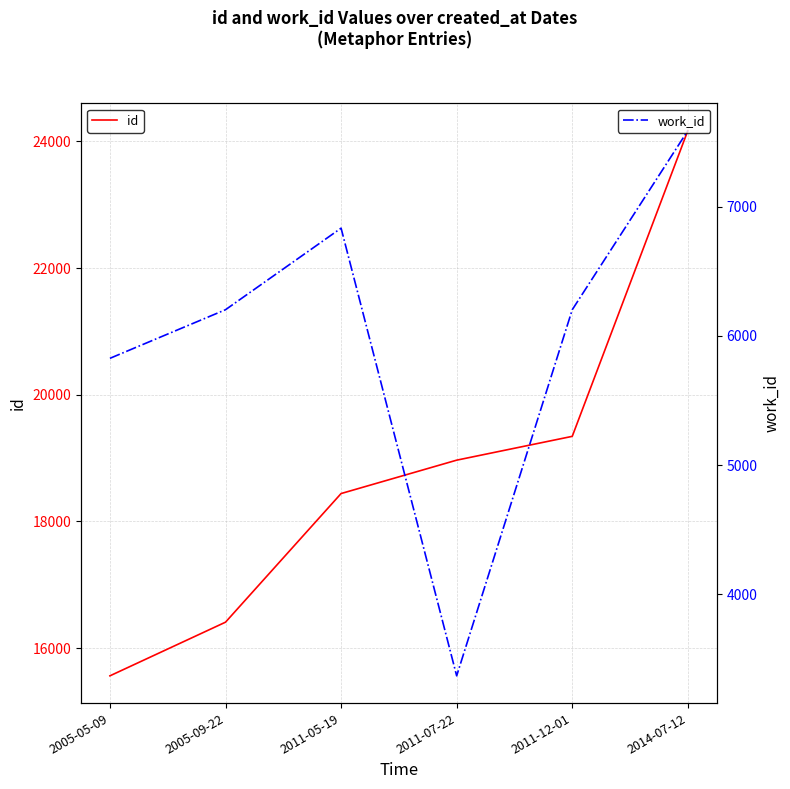

How many categories are shown in the chart?

6